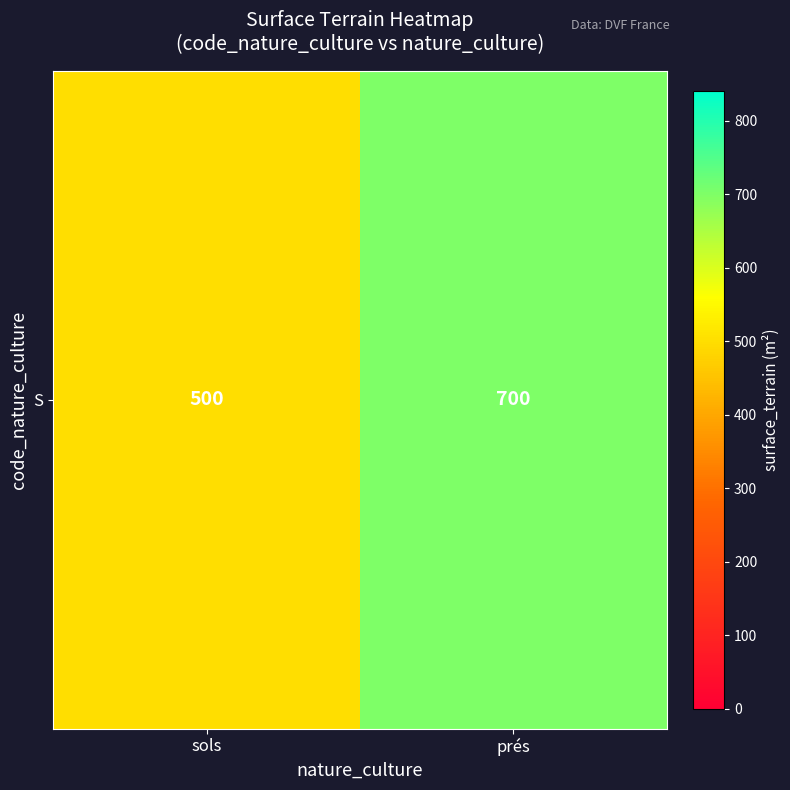

True or false: the data shows 700 at prés.

True